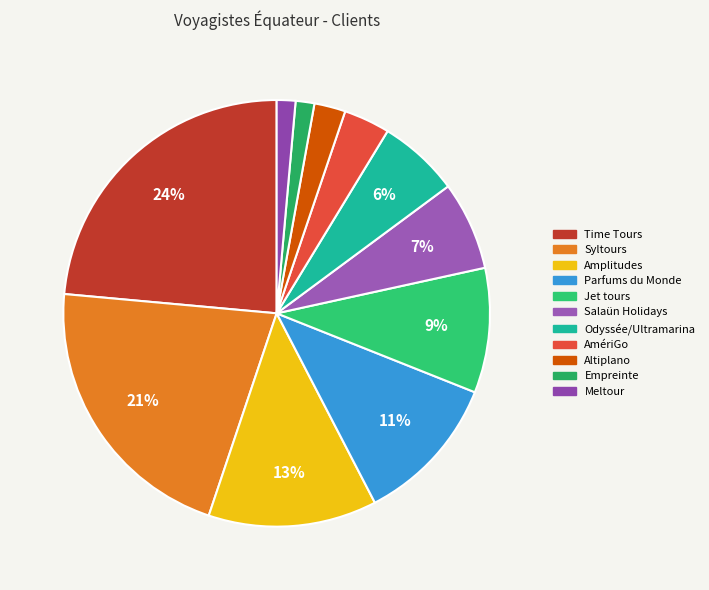

Combined, do Meltour and Altiplano account for over 50%?

No